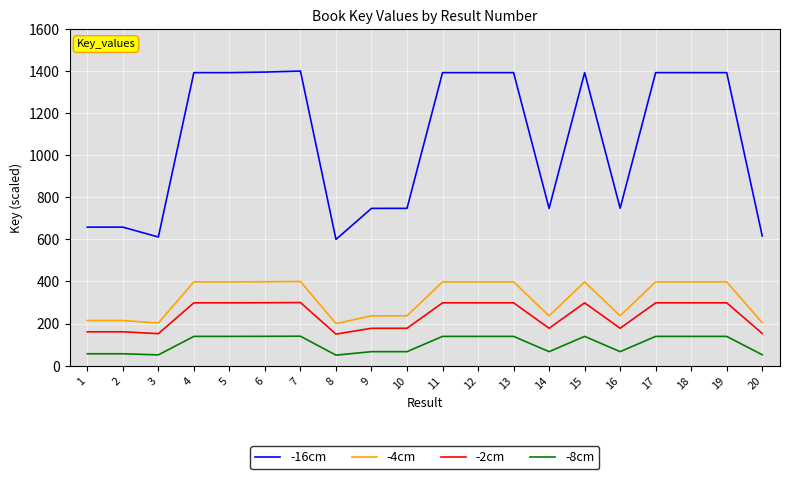

Which series has the widest spread of values?

-16cm